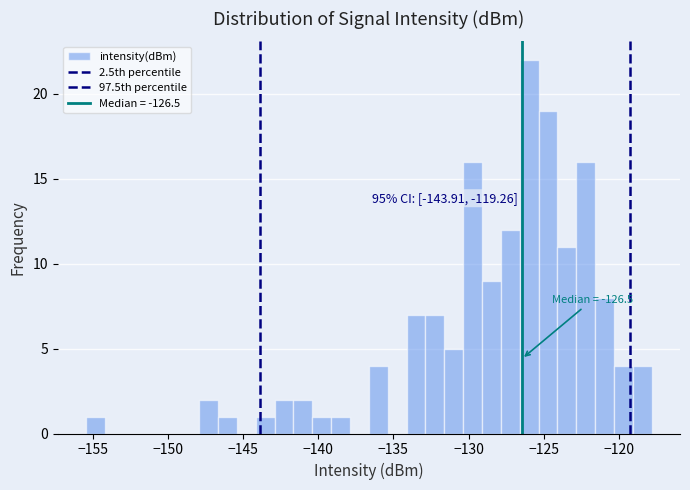

Around what value on the x-axis is the tallest bar? Give the approximate position of its centre, as read against the axis.

-126.0